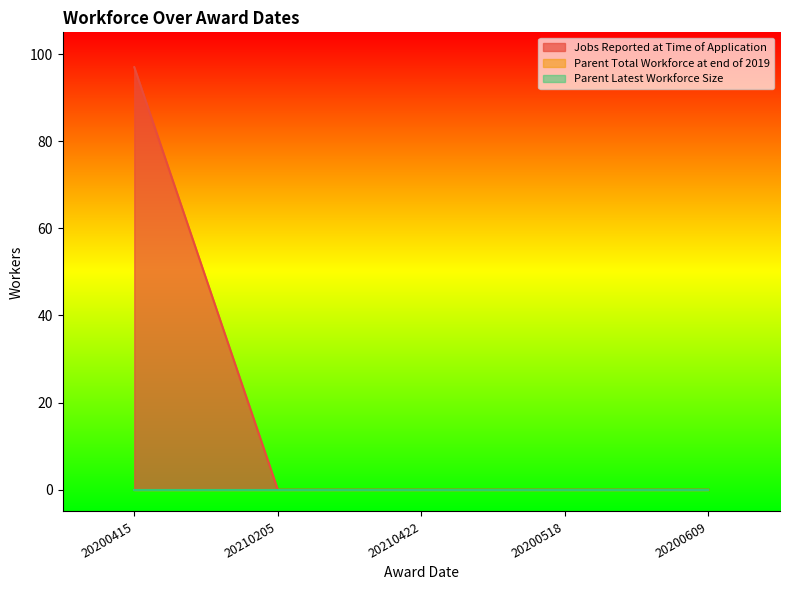

Reading left to right, list all the values displayed in this chart.

Jobs Reported at Time of Application: 20200415=97	20210205=0	20210422=0	20200518=0	20200609=0
Parent Total Workforce at end of 2019: 20200415=0	20210205=0	20210422=0	20200518=0	20200609=0
Parent Latest Workforce Size: 20200415=0	20210205=0	20210422=0	20200518=0	20200609=0